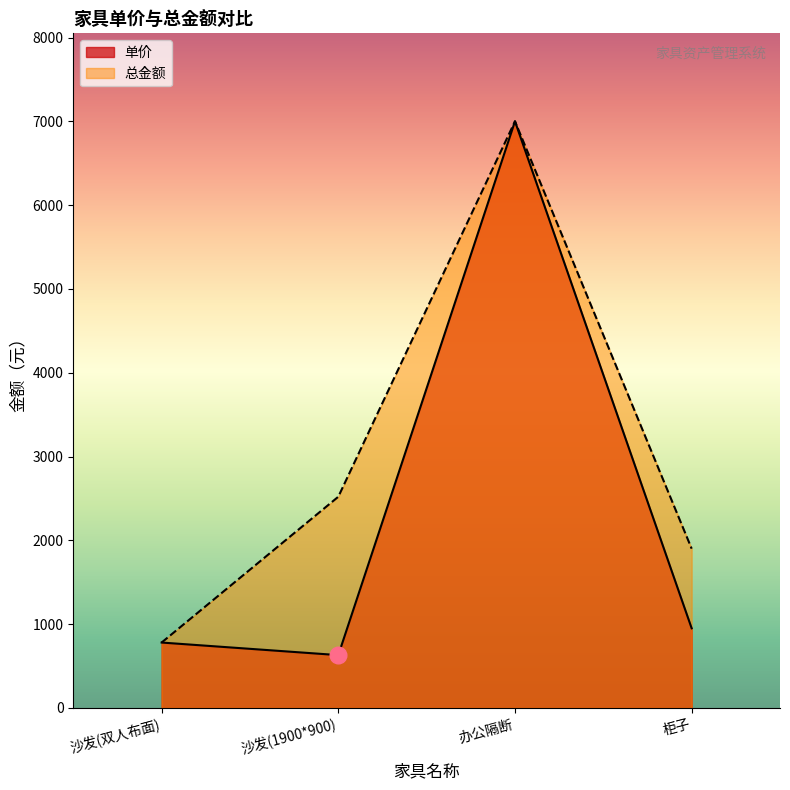

Reading left to right, what are all the values shown in this chart?

单价: 沙发(双人布面)=780	沙发(1900*900)=630	办公隔断=7000	柜子=950
总金额: 沙发(双人布面)=780	沙发(1900*900)=2520	办公隔断=7000	柜子=1900